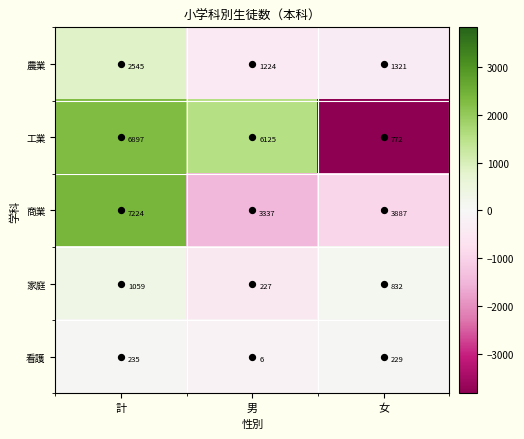

Between 計 and 男, which series saw the biggest shift?

商業